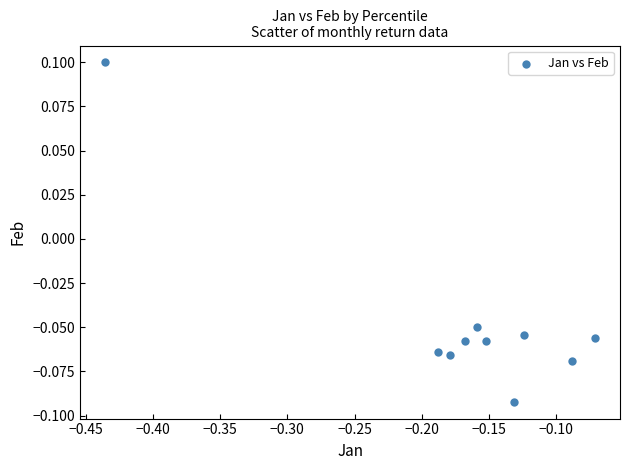

What is the range of X values (max minus min)?

0.4